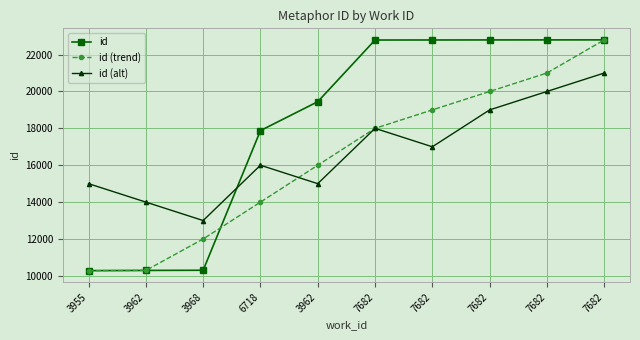

How many categories are shown in the chart?

10